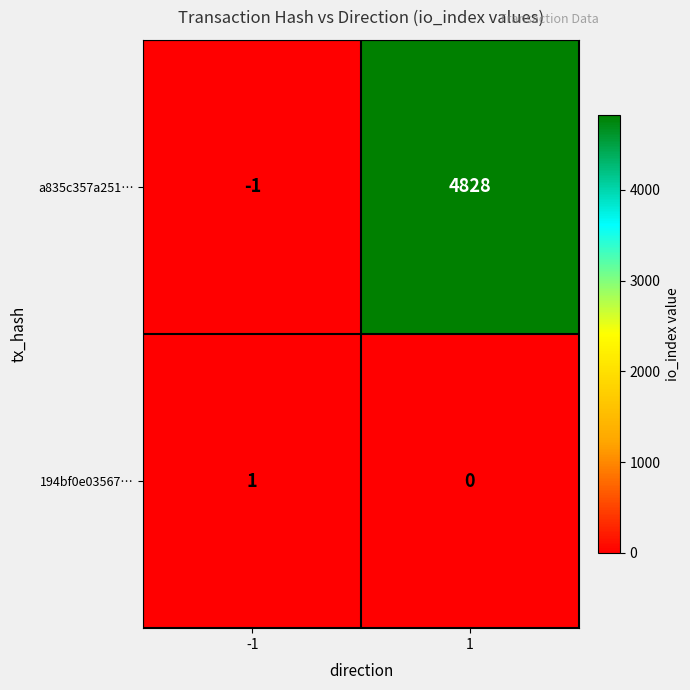

At which category is the sum across all series the highest?

1